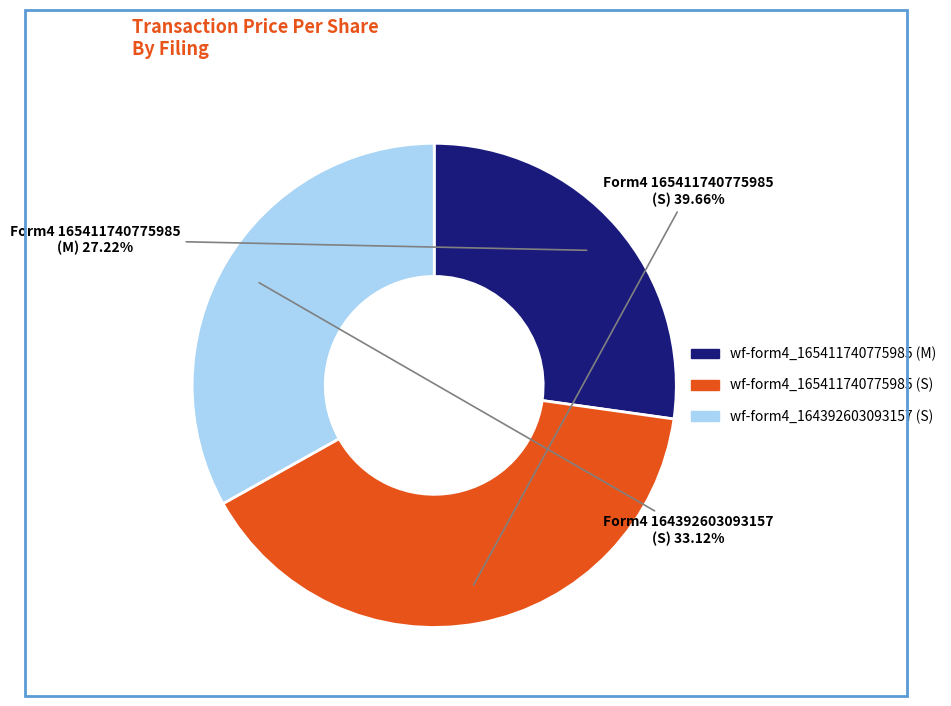

How many slices are in this pie chart?

3